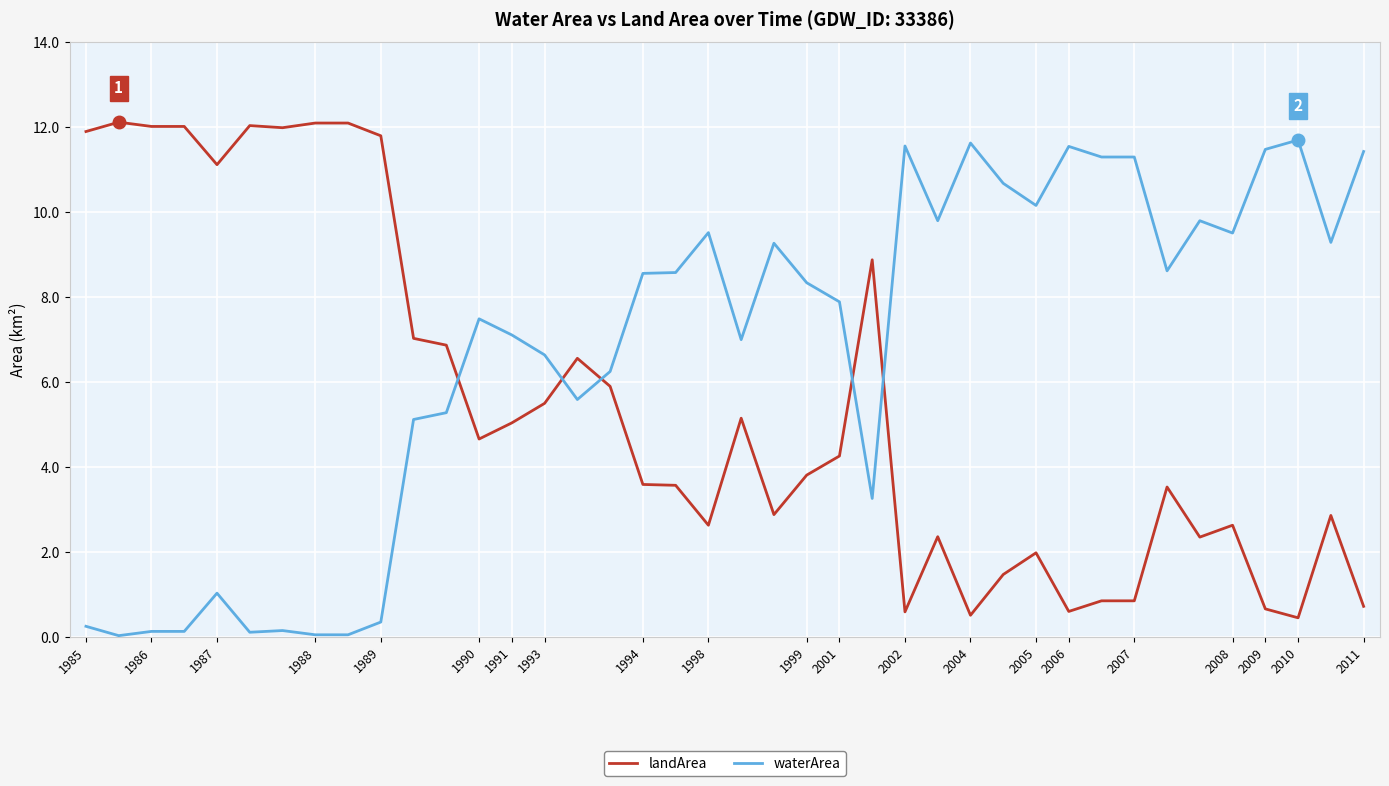

Which series has the largest total across all categories?

waterArea